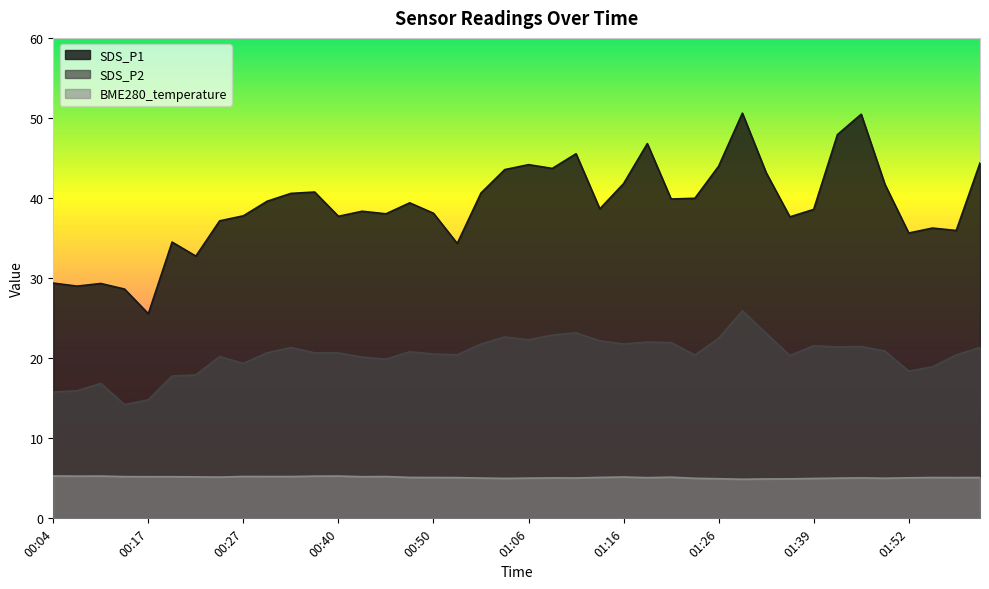

At which category is the sum across all series the highest?

01:32